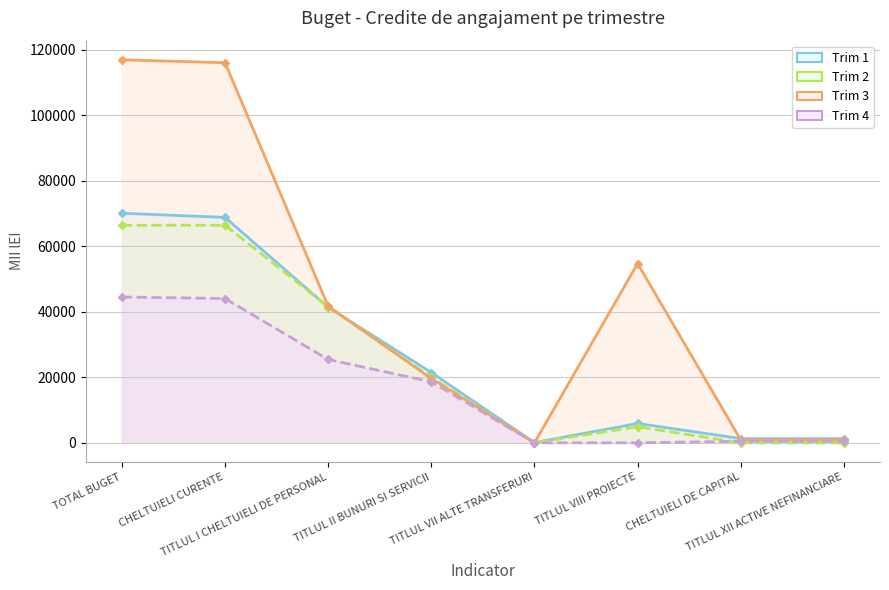

What is the total value across all series at TITLUL XII ACTIVE NEFINANCIARE?

2637